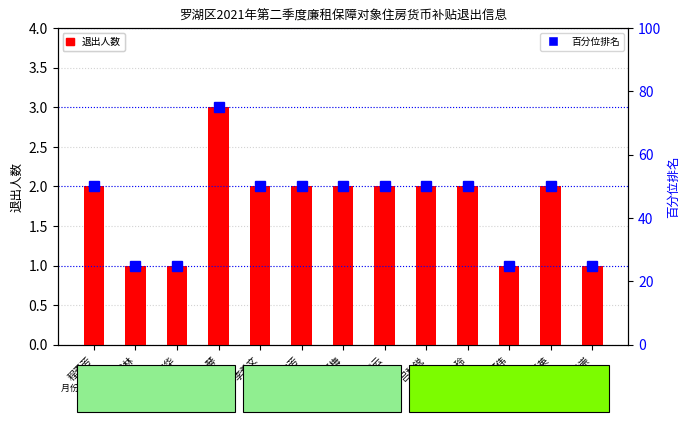

What are all the series names shown in the legend?

退出人数, 百分位排名